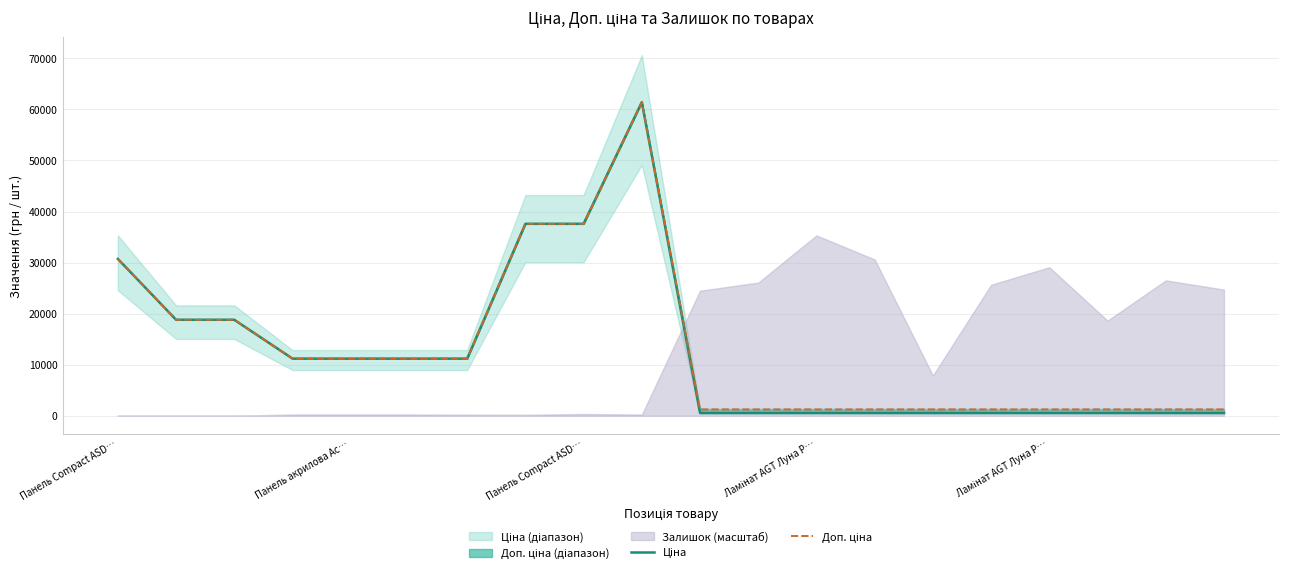

Is this an area chart (filled region under the line)?

No